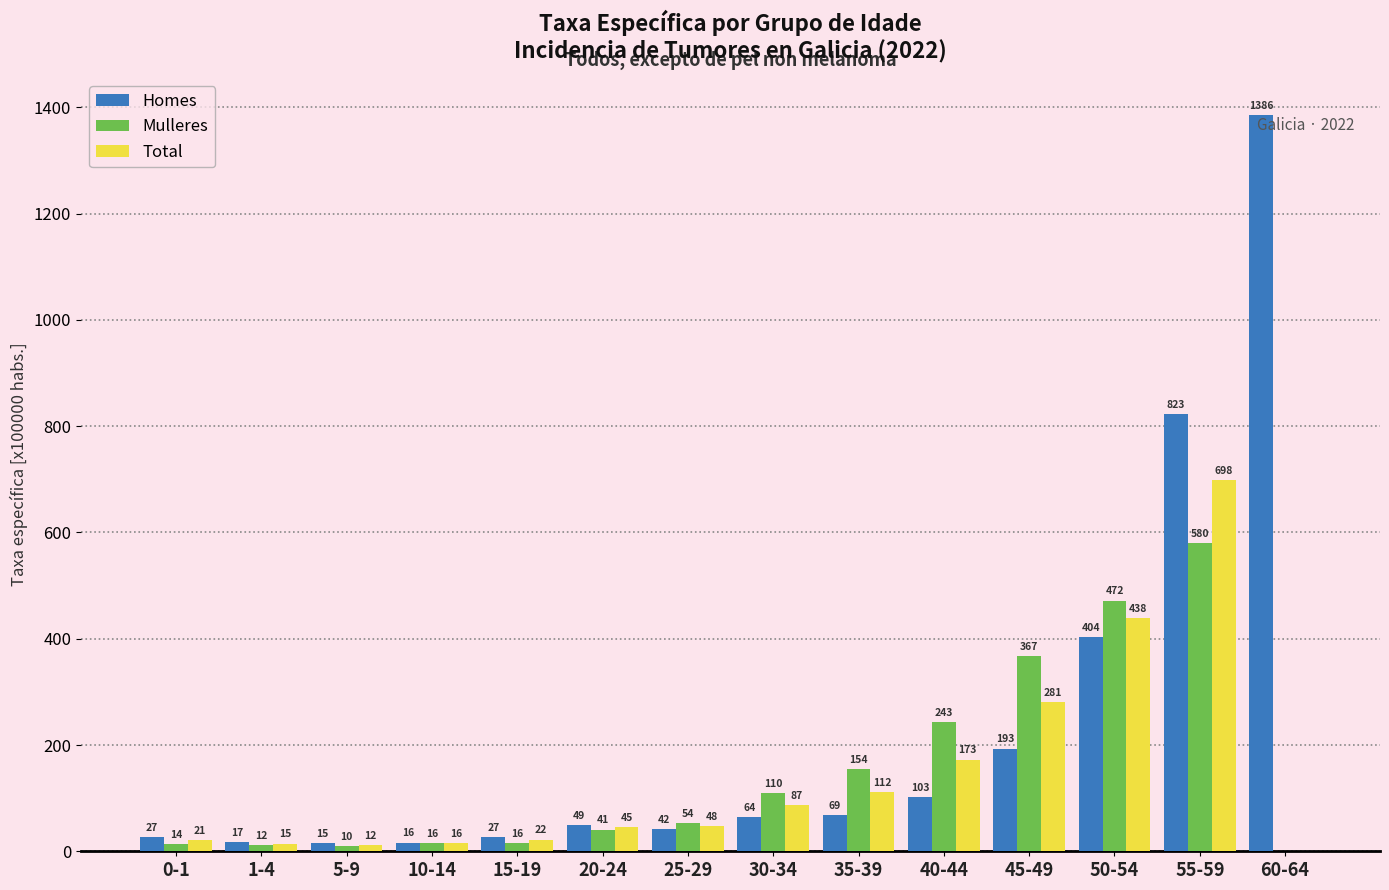

What is the average value of the Total series?

140.5